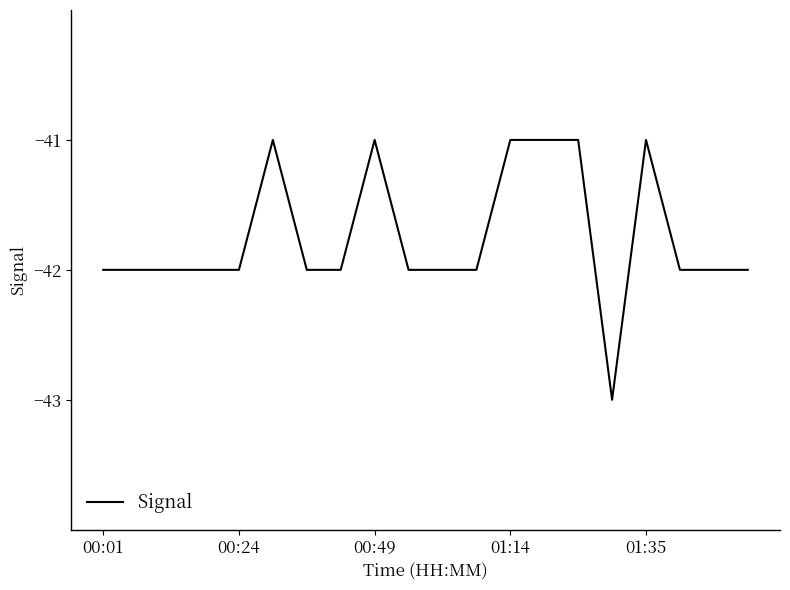

What is the smallest value displayed?

-43